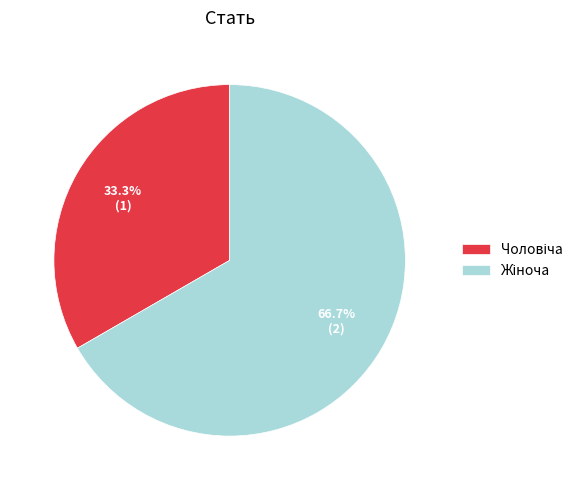

Does any single category account for the majority?

Yes